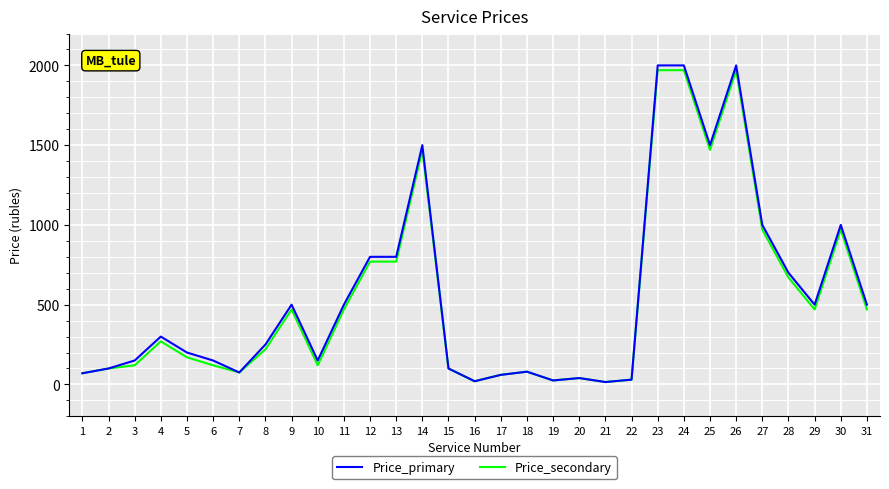

Is the value of Price_secondary at 14 greater than the value of Price_primary at 5?

Yes